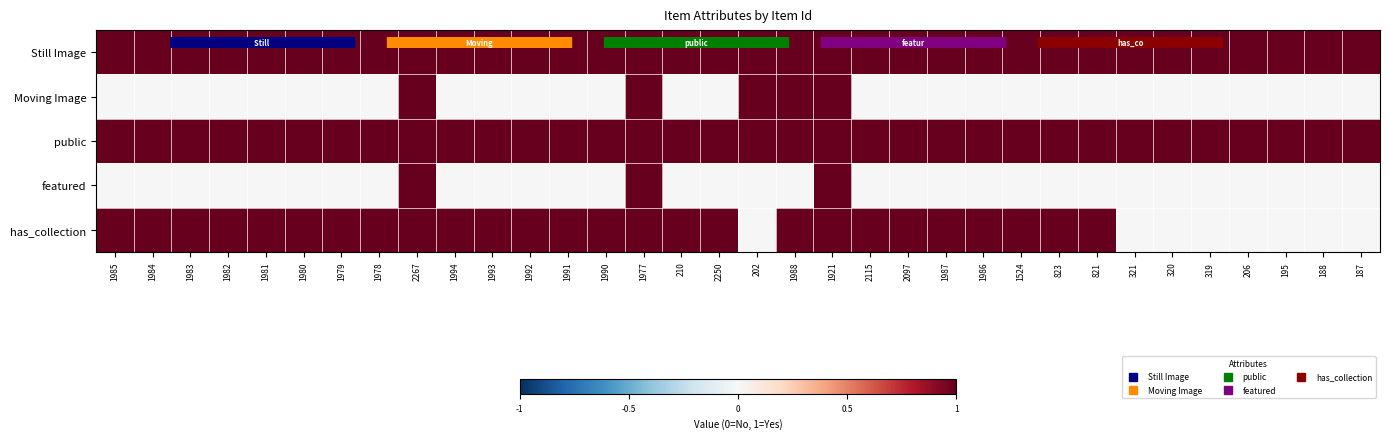

Reading left to right, transcribe all the data shown in this chart.

Still Image: 1985=1	1984=1	1983=1	1982=1	1981=1	1980=1	1979=1	1978=1	2267=1	1994=1	1993=1	1992=1	1991=1	1990=1	1977=1	210=1	2250=1	202=1	1988=1	1921=1	2115=1	2097=1	1987=1	1986=1	1524=1	823=1	821=1	321=1	320=1	319=1	206=1	195=1	188=1	187=1
Moving Image: 1985=0	1984=0	1983=0	1982=0	1981=0	1980=0	1979=0	1978=0	2267=1	1994=0	1993=0	1992=0	1991=0	1990=0	1977=1	210=0	2250=0	202=1	1988=1	1921=1	2115=0	2097=0	1987=0	1986=0	1524=0	823=0	821=0	321=0	320=0	319=0	206=0	195=0	188=0	187=0
public: 1985=1	1984=1	1983=1	1982=1	1981=1	1980=1	1979=1	1978=1	2267=1	1994=1	1993=1	1992=1	1991=1	1990=1	1977=1	210=1	2250=1	202=1	1988=1	1921=1	2115=1	2097=1	1987=1	1986=1	1524=1	823=1	821=1	321=1	320=1	319=1	206=1	195=1	188=1	187=1
featured: 1985=0	1984=0	1983=0	1982=0	1981=0	1980=0	1979=0	1978=0	2267=1	1994=0	1993=0	1992=0	1991=0	1990=0	1977=1	210=0	2250=0	202=0	1988=0	1921=1	2115=0	2097=0	1987=0	1986=0	1524=0	823=0	821=0	321=0	320=0	319=0	206=0	195=0	188=0	187=0
has_collection: 1985=1	1984=1	1983=1	1982=1	1981=1	1980=1	1979=1	1978=1	2267=1	1994=1	1993=1	1992=1	1991=1	1990=1	1977=1	210=1	2250=1	202=0	1988=1	1921=1	2115=1	2097=1	1987=1	1986=1	1524=1	823=1	821=1	321=0	320=0	319=0	206=0	195=0	188=0	187=0